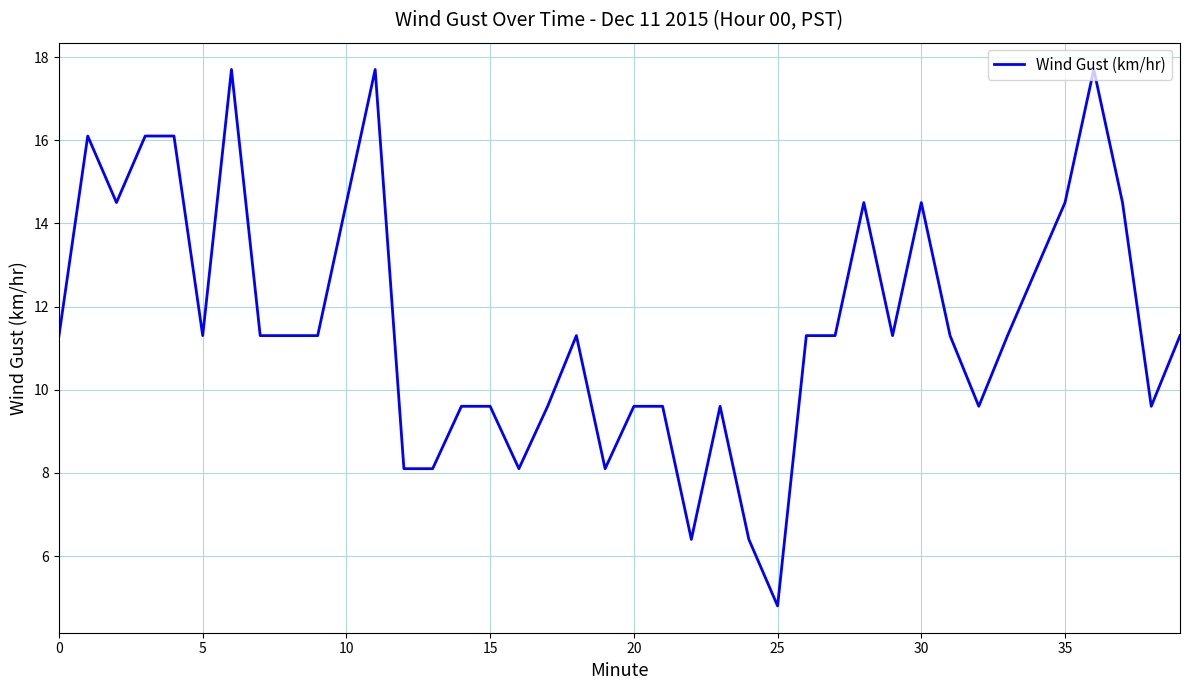

What is the difference between the maximum and minimum values?

12.9